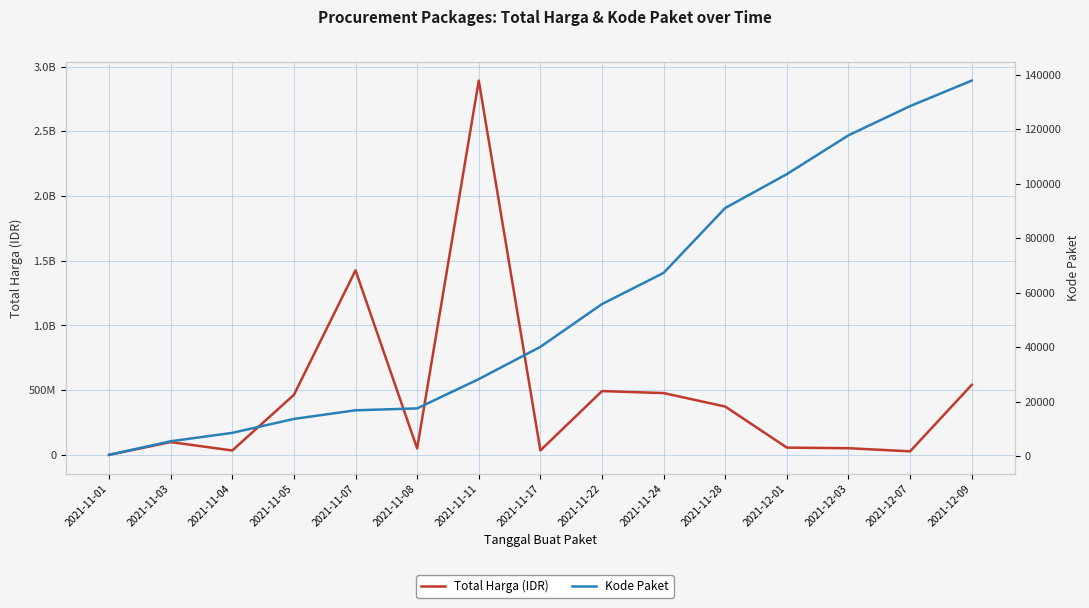

How many categories are shown in the chart?

15